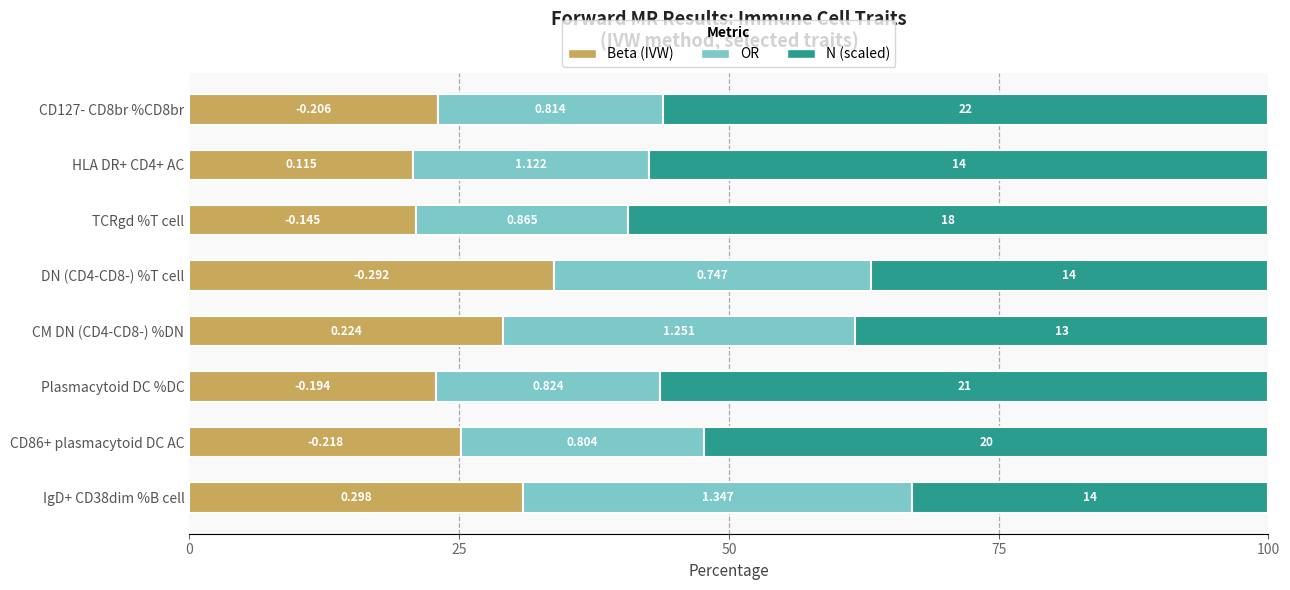

True or false: Beta (IVW) has a value of 11.3 at DN (CD4-CD8-) %T cell.

False